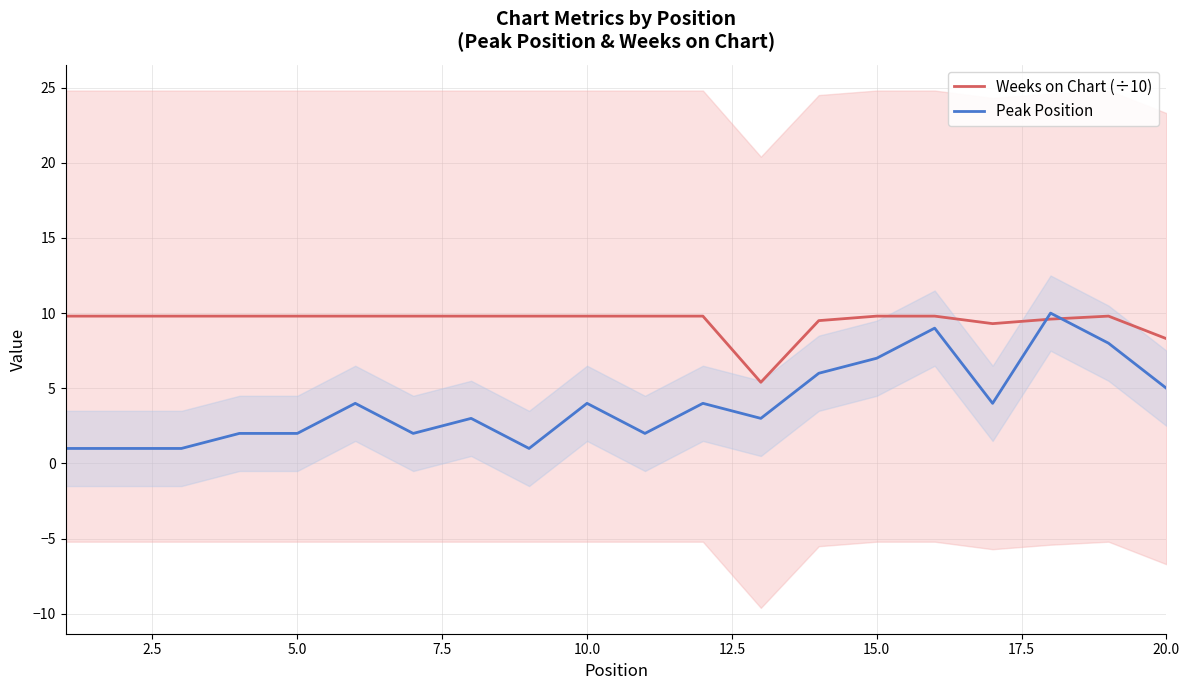

Reading left to right, list all the values displayed in this chart.

Weeks on Chart (÷10): 9.8	9.8	9.8	9.8	9.8	9.8	9.8	9.8	9.8	9.8	9.8	9.8	5.4	9.5	9.8	9.8	9.3	9.6	9.8	8.3
Peak Position: 1.0	1.0	1.0	2.0	2.0	4.0	2.0	3.0	1.0	4.0	2.0	4.0	3.0	6.0	7.0	9.0	4.0	10.0	8.0	5.0